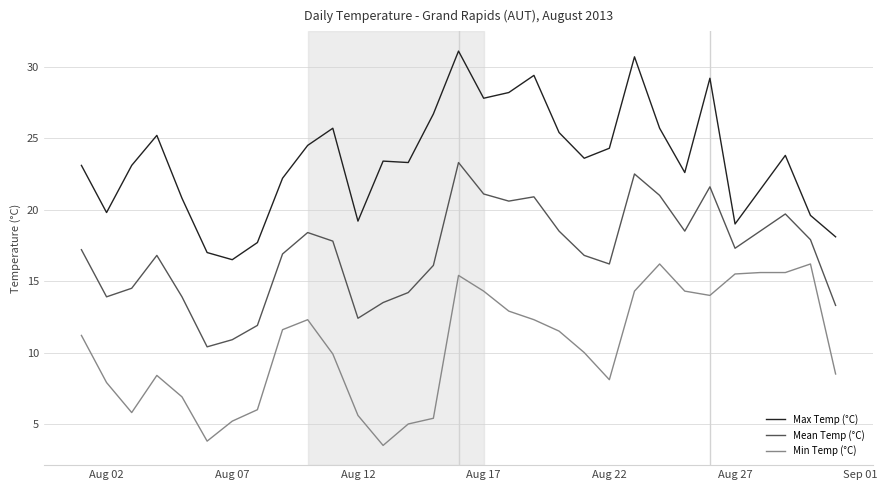

Rank the series by their average value, from lowest to highest.

Min Temp (°C), Mean Temp (°C), Max Temp (°C)